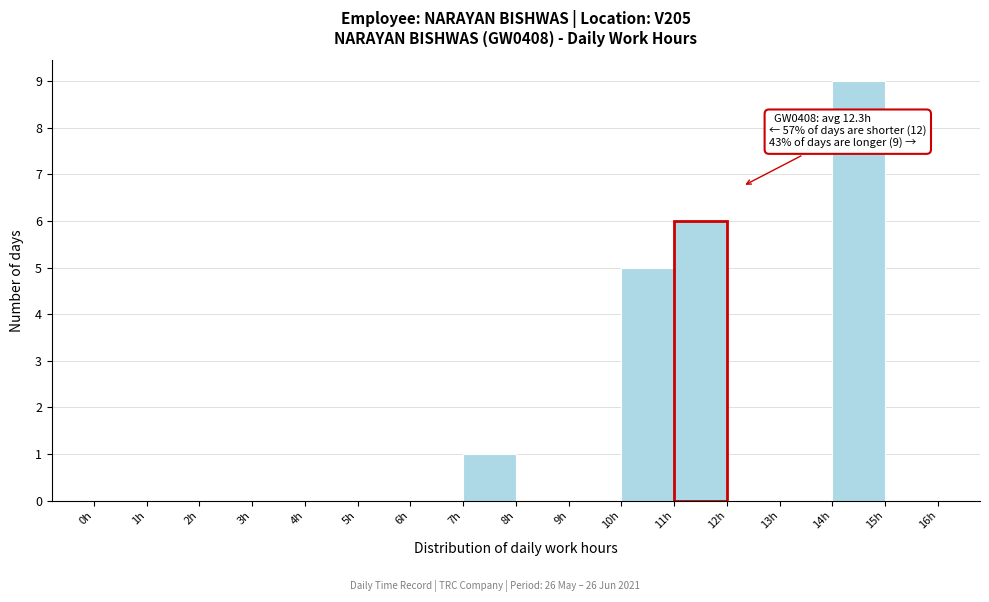

Which range on the x-axis has the tallest bar?

14 to 15